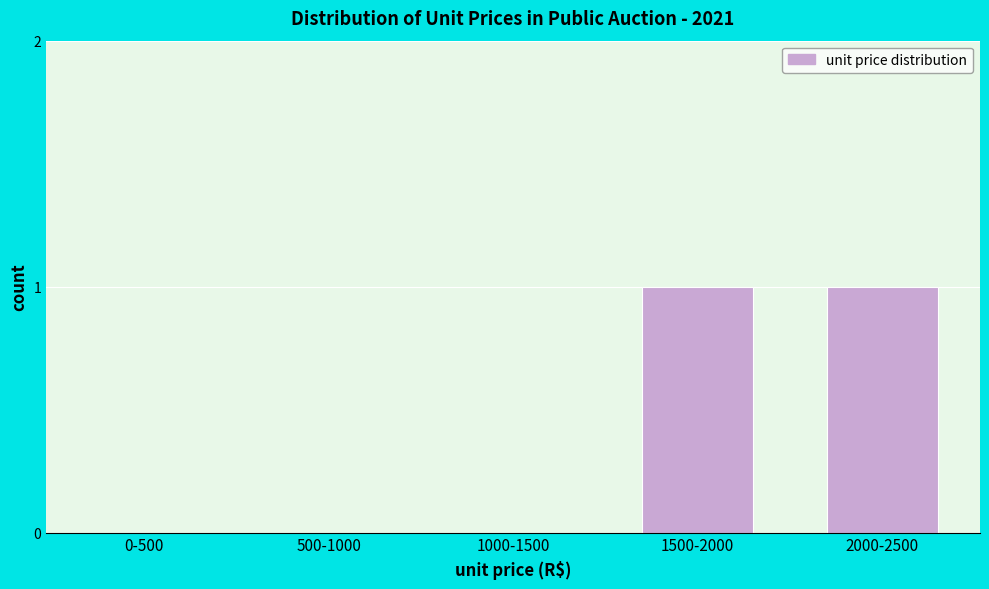

Reading right to left, what are all the values shown in this chart?

2000-2500=1	1500-2000=1	1000-1500=0	500-1000=0	0-500=0